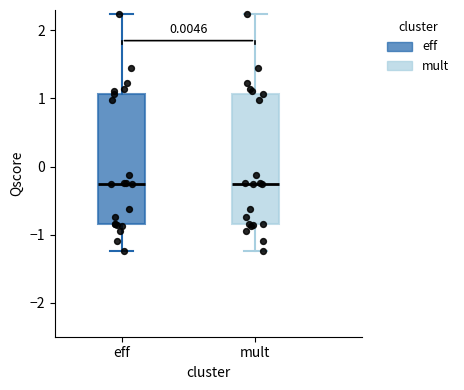

Reading left to right, transcribe this box plot: for each box, give where its median line is, the range the box spans, and where its two whiskers end, as read against the y-axis. The values are not printed on the chart, so give them approximately, as read against the axis.

eff: median -0.3, box -0.9 to 1.1, whiskers -1.2 to 2.2
mult: median -0.3, box -0.9 to 1.1, whiskers -1.2 to 2.2